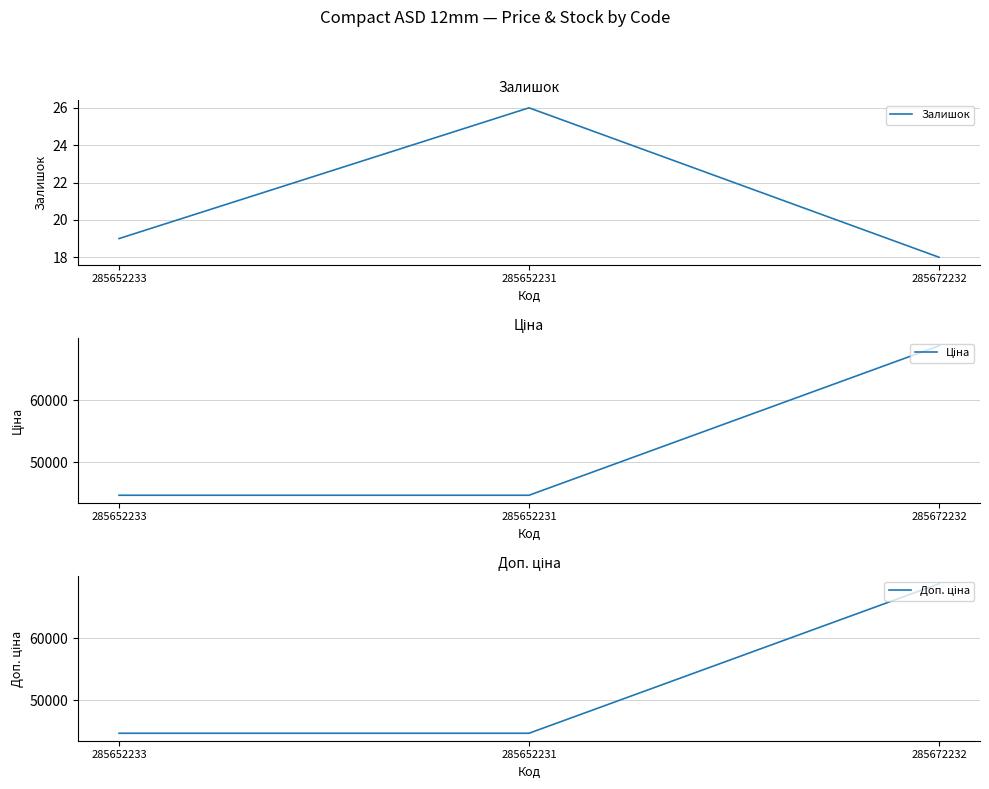

What is the approximate value of Ціна at 285652233?

44729.8